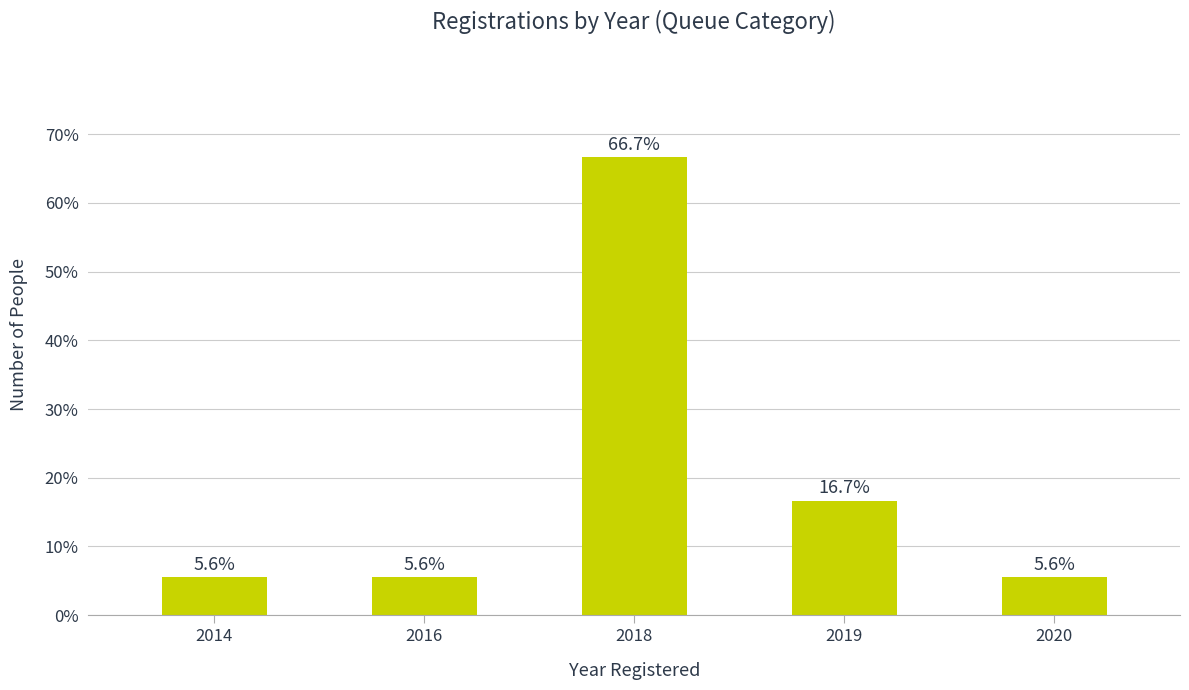

Reading right to left, extract all data points from this chart.

2020=0.1	2019=0.2	2018=0.7	2016=0.1	2014=0.1